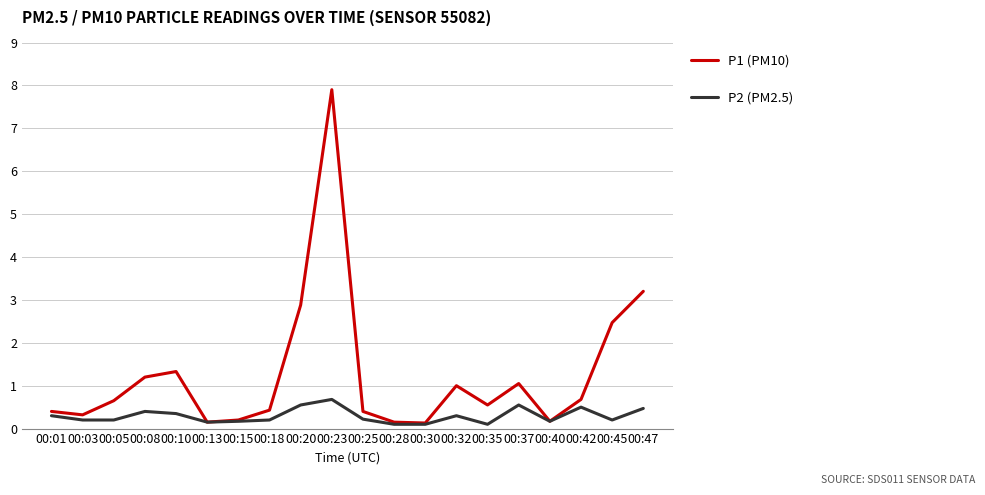

Is the value of P2 (PM2.5) at 00:35 greater than the value of P1 (PM10) at 00:35?

No